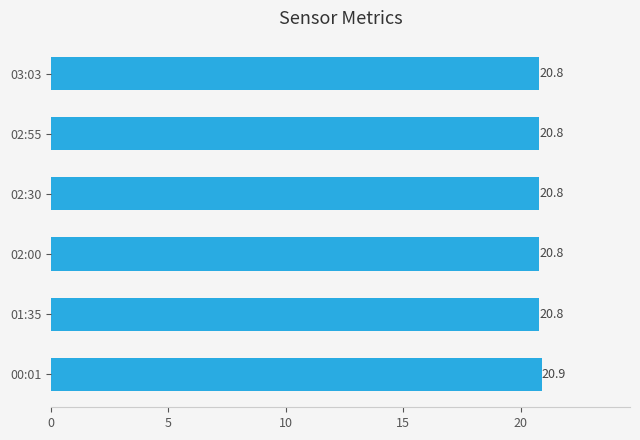

How many values are between 20 and 21?

6